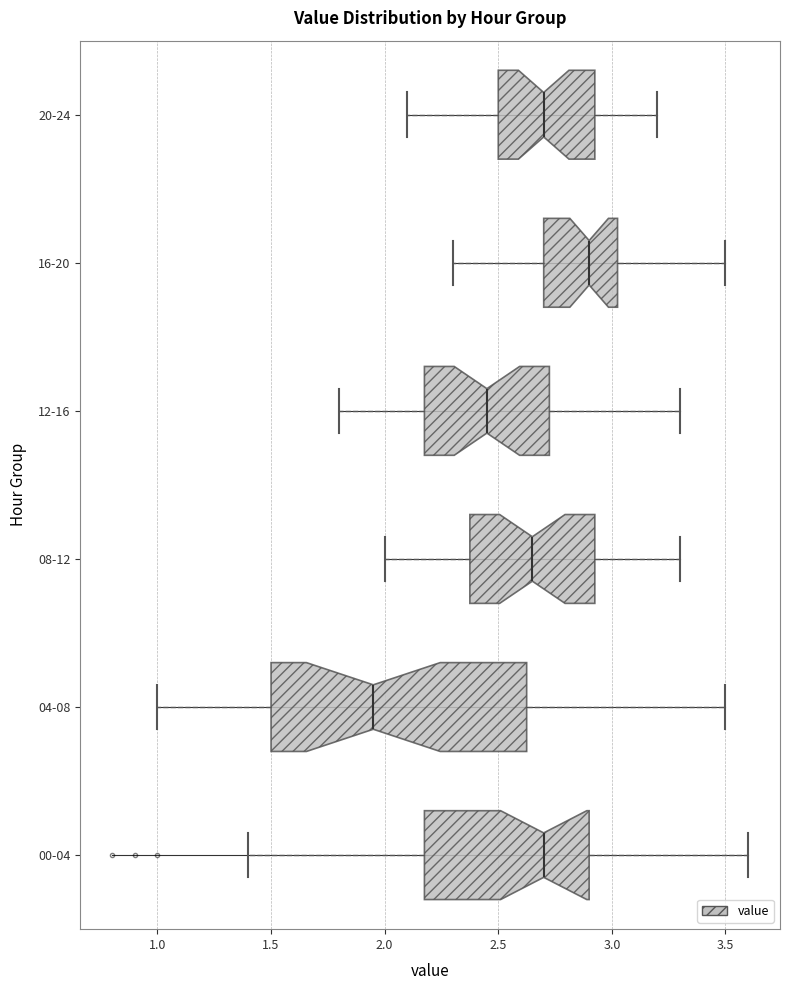

Where is the right edge of the box for 04-08 on the x-axis? The values are not printed on the chart, so give them approximately, as read against the axis.

2.65